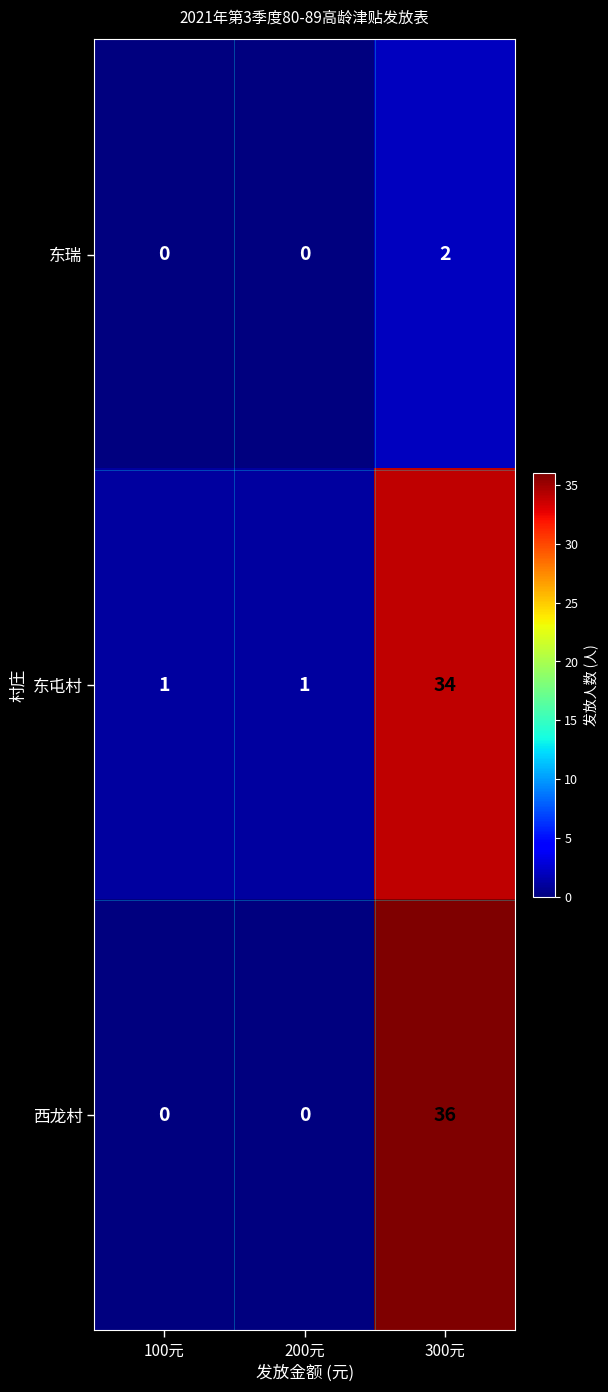

At how many categories does at least one series exceed 31?

1